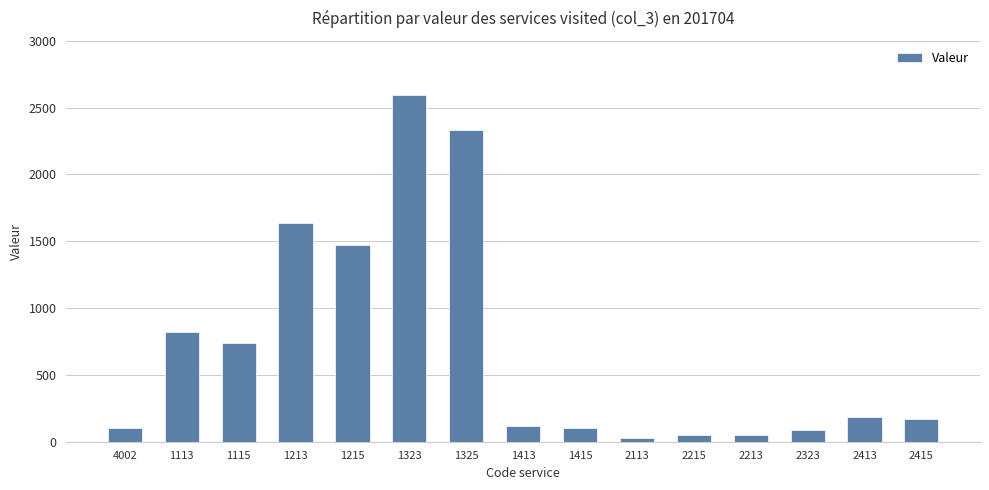

What is the change in value from 1325 to 2415?

-2167